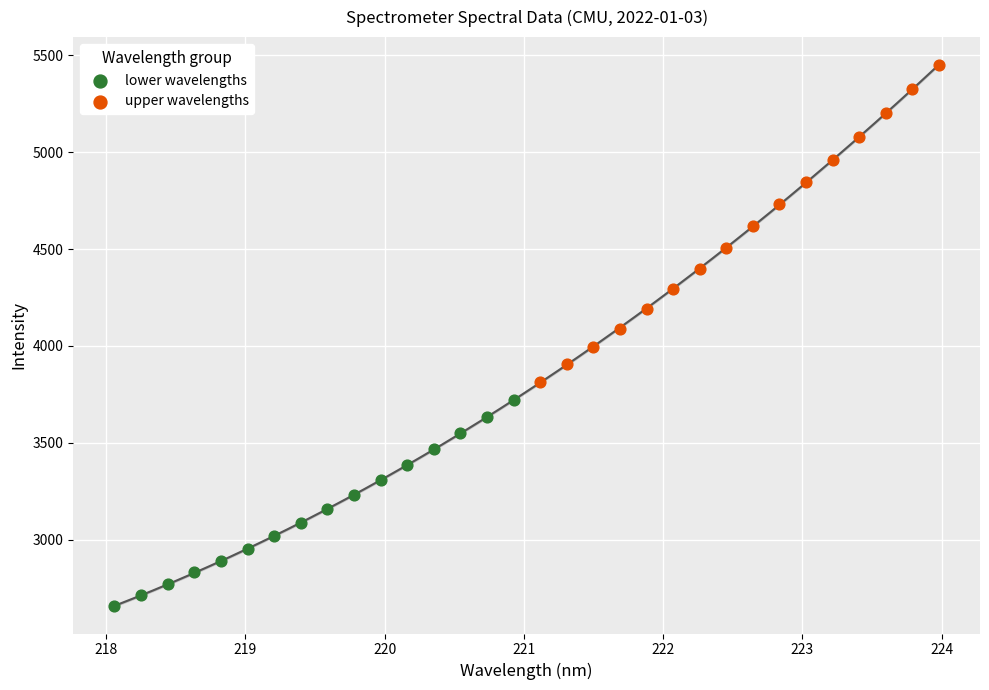

Which series reaches the maximum Y coordinate?

upper wavelengths